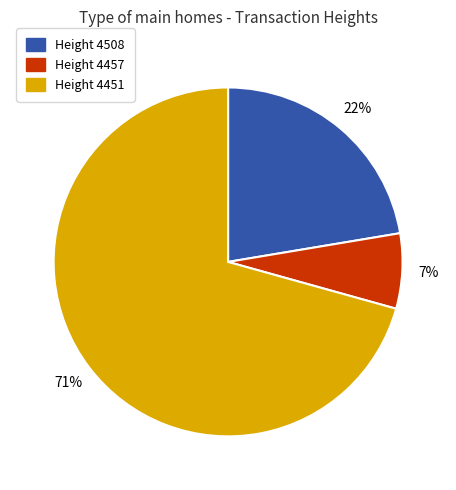

To the nearest percent, what is the average slice percentage?

33%